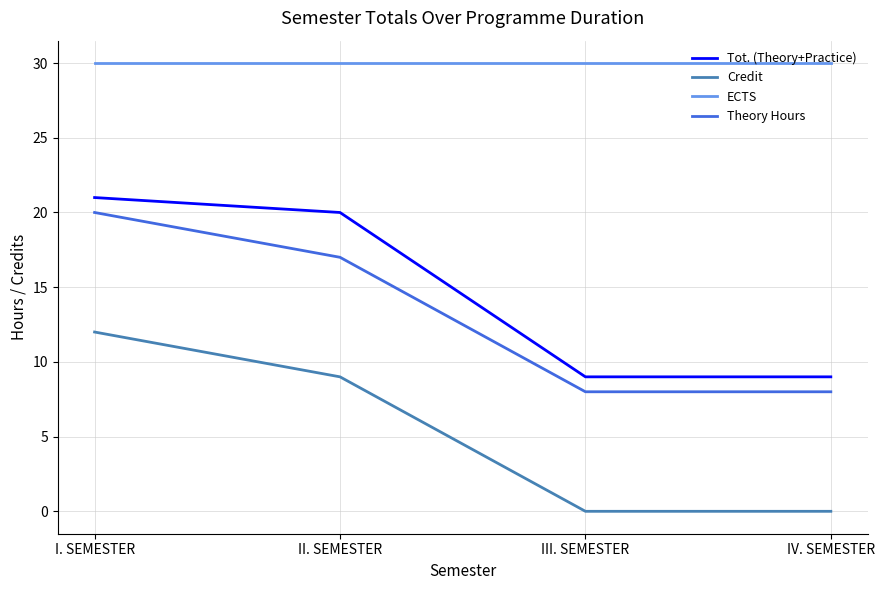

Between II. SEMESTER and IV. SEMESTER, which series saw the biggest shift?

Tot. (Theory+Practice)